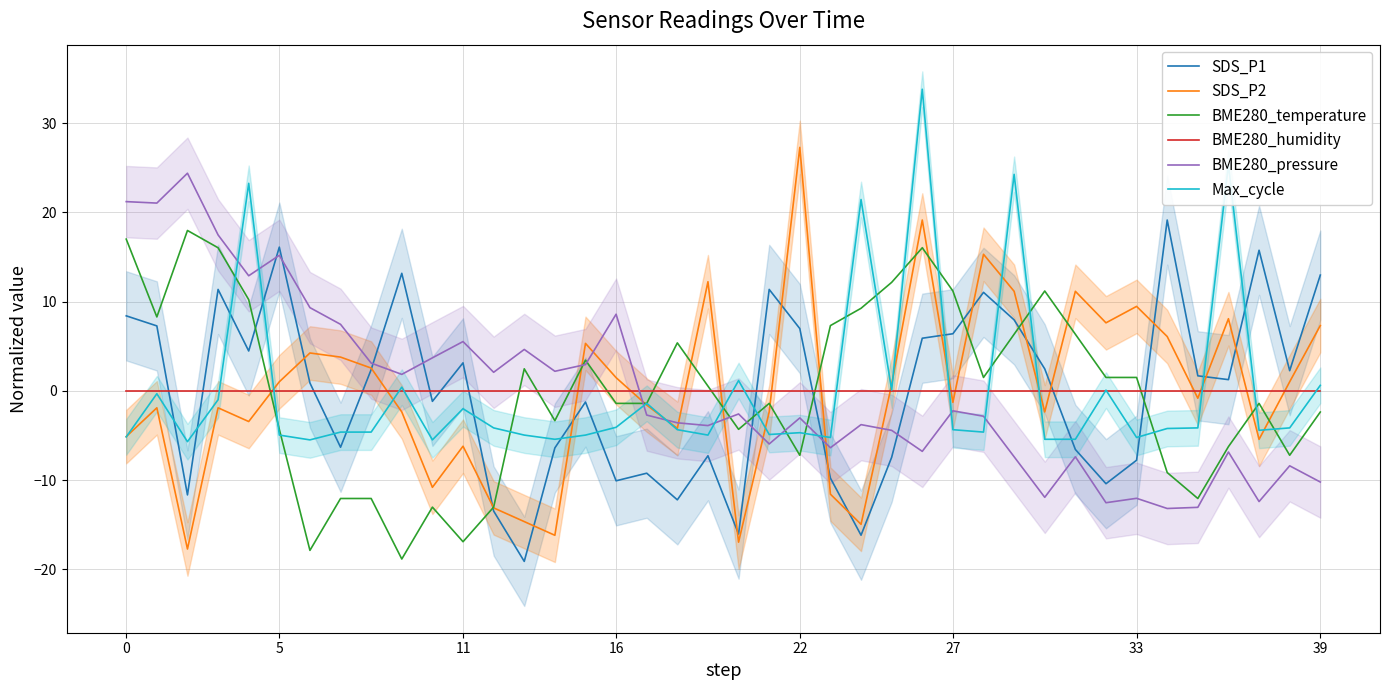

Reading right to left, list all the values displayed in this chart.

SDS_P1: 13.0	2.3	15.8	1.3	1.7	19.2	-7.8	-10.4	-6.6	2.5	8.0	11.0	6.4	5.9	-7.4	-16.2	-9.8	7.0	11.4	-16.1	-7.3	-12.2	-9.2	-10.1	-1.3	-6.4	-19.1	-13.5	3.1	-1.2	13.2	2.4	-6.3	0.9	16.1	4.5	11.4	-11.7	7.3	8.4
SDS_P2: 7.3	1.0	-5.4	8.1	-0.8	6.1	9.5	7.6	11.2	-2.4	11.2	15.3	-1.3	19.2	0.7	-15.0	-11.6	27.3	-2.4	-17.0	12.2	-4.2	-1.6	1.5	5.3	-16.2	-14.7	-13.1	-6.2	-10.8	-2.4	2.6	3.8	4.2	1.0	-3.4	-1.9	-17.7	-1.9	-5.1
BME280_temperature: -2.4	-7.2	-1.4	-6.3	-12.1	-9.2	1.5	1.5	6.3	11.2	6.3	1.5	11.2	16.0	12.2	9.3	7.3	-7.2	-1.4	-4.3	0.5	5.4	-1.4	-1.4	3.4	-3.3	2.5	-13.0	-16.9	-13.0	-18.9	-12.1	-12.1	-17.9	-4.3	10.2	16.0	18.0	8.3	17.0
BME280_humidity: 0.0	0.0	0.0	0.0	0.0	0.0	0.0	0.0	0.0	0.0	0.0	0.0	0.0	0.0	0.0	0.0	0.0	0.0	0.0	0.0	0.0	0.0	0.0	0.0	0.0	0.0	0.0	0.0	0.0	0.0	0.0	0.0	0.0	0.0	0.0	0.0	0.0	0.0	0.0	0.0
BME280_pressure: -10.2	-8.4	-12.4	-6.9	-13.1	-13.2	-12.0	-12.5	-7.4	-11.9	-7.4	-2.8	-2.2	-6.8	-4.4	-3.8	-6.4	-3.0	-6.0	-2.6	-3.9	-3.6	-2.7	8.6	2.9	2.2	4.6	2.1	5.5	3.7	1.8	3.1	7.5	9.3	15.2	12.9	17.5	24.4	21.0	21.2
Max_cycle: 0.6	-4.2	-4.4	25.3	-4.2	-4.2	-5.2	0.1	-5.4	-5.4	24.3	-4.6	-4.4	33.8	0.1	21.4	-5.2	-4.7	-4.9	1.2	-5.0	-4.4	-1.4	-4.1	-5.0	-5.4	-5.0	-4.2	-2.0	-5.5	0.4	-4.6	-4.6	-5.5	-5.0	23.3	-1.0	-5.7	-0.3	-5.2